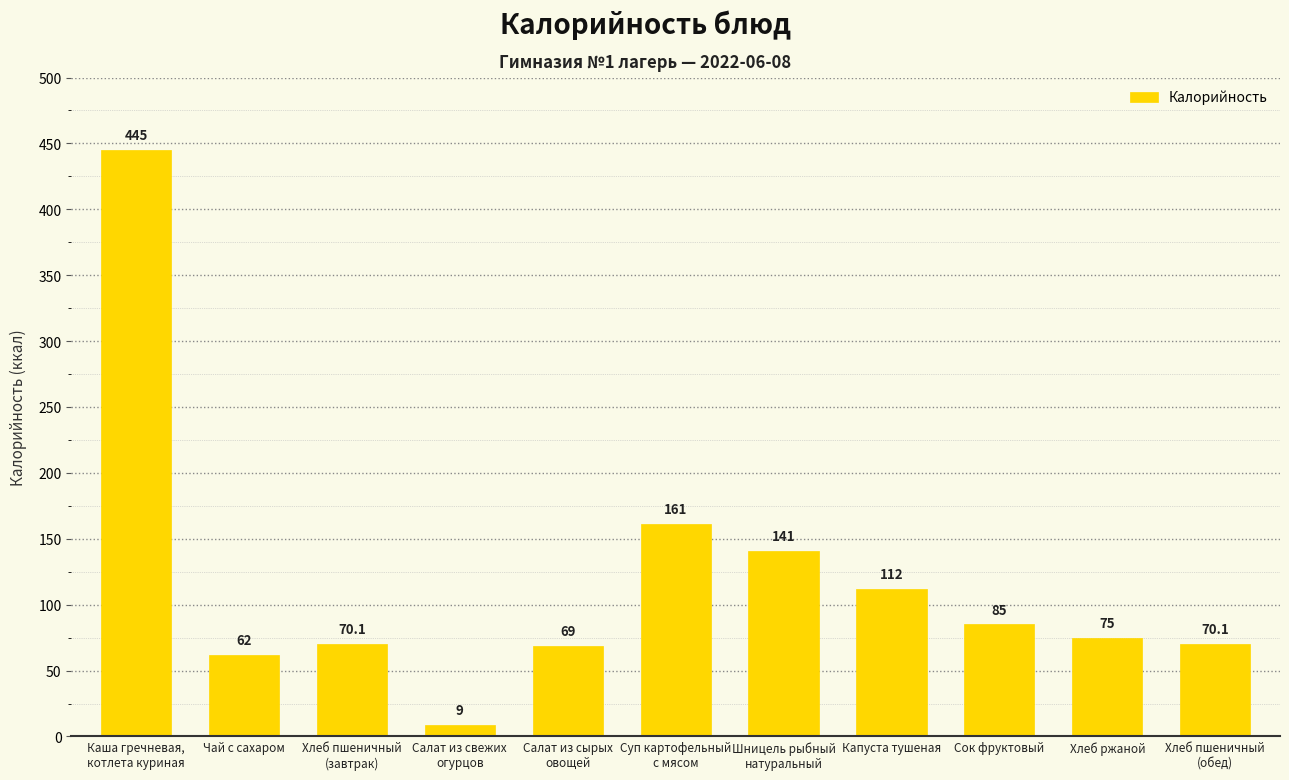

Between Хлеб ржаной and Шницель рыбный
натуральный, which is larger?

Шницель рыбный
натуральный